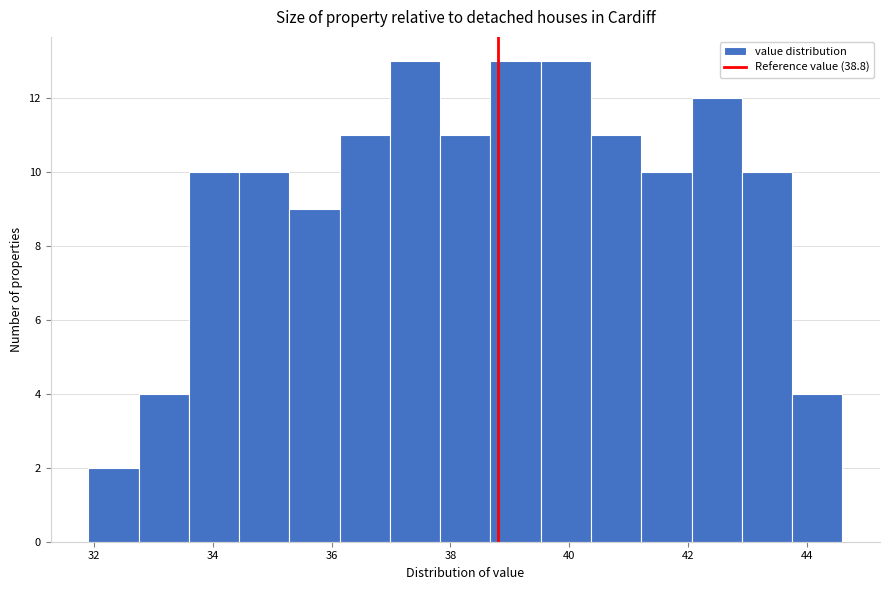

What is the height of the bar covering 33.6 to 34.4 on the x-axis? Neither the bar edges nor the heights are printed on the chart, so give them approximately, as read against the axes.

10